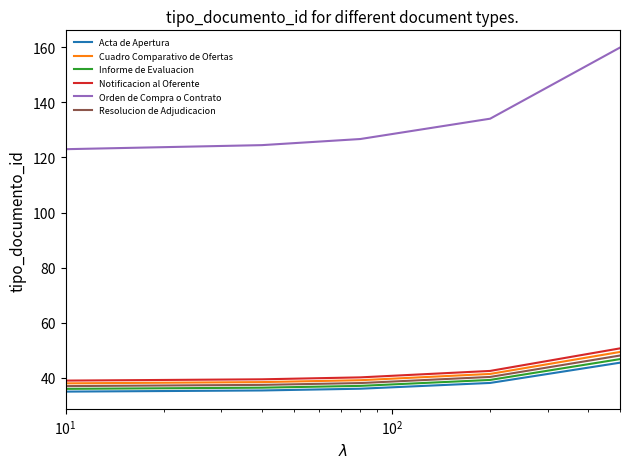

Which series has the largest total across all categories?

Orden de Compra o Contrato